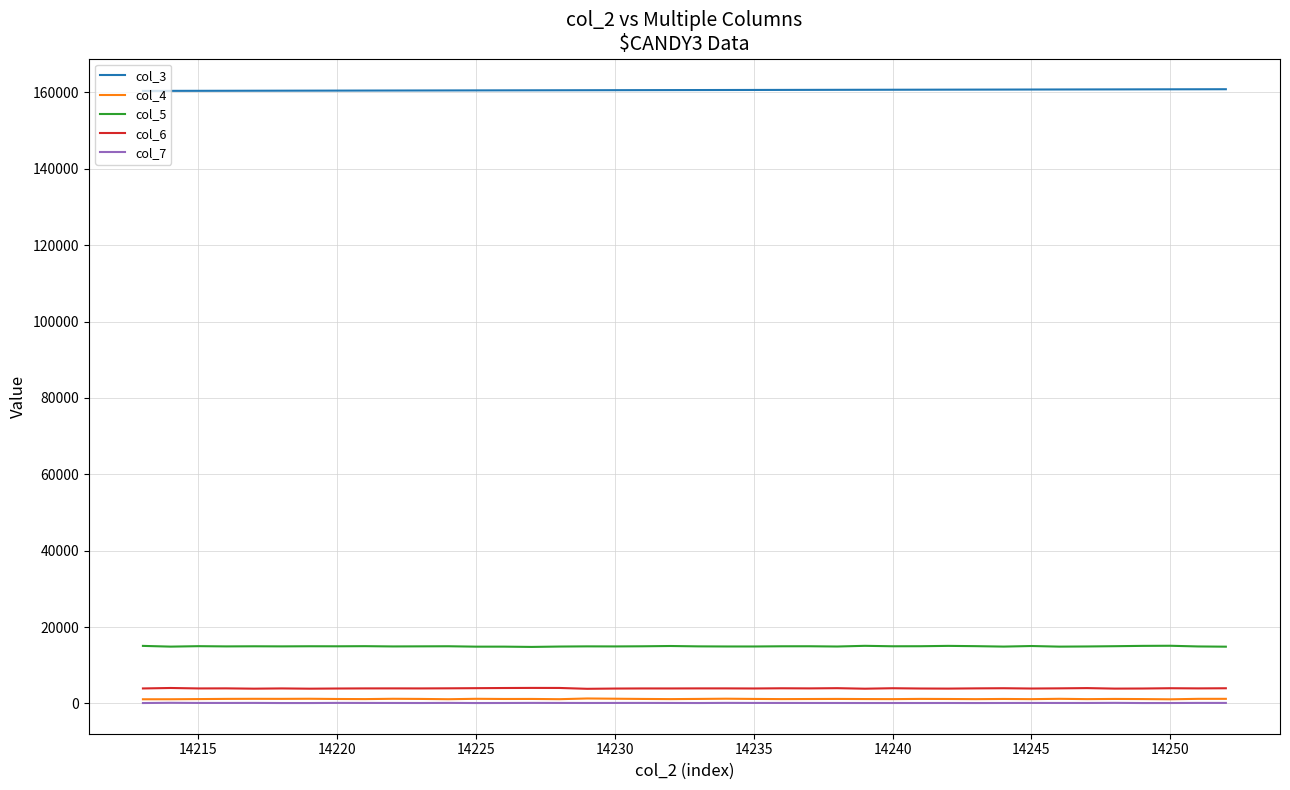

Does the chart have visible grid lines?

Yes